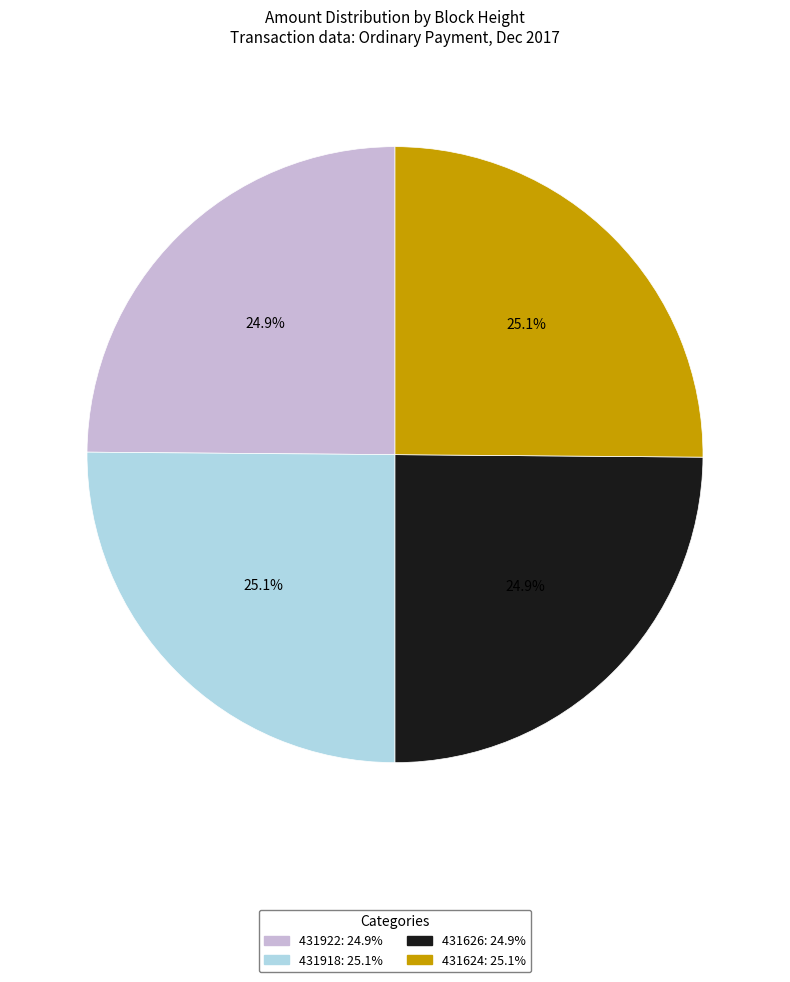

What is the ratio of the value at 431624 to the value at 431918?

1.0